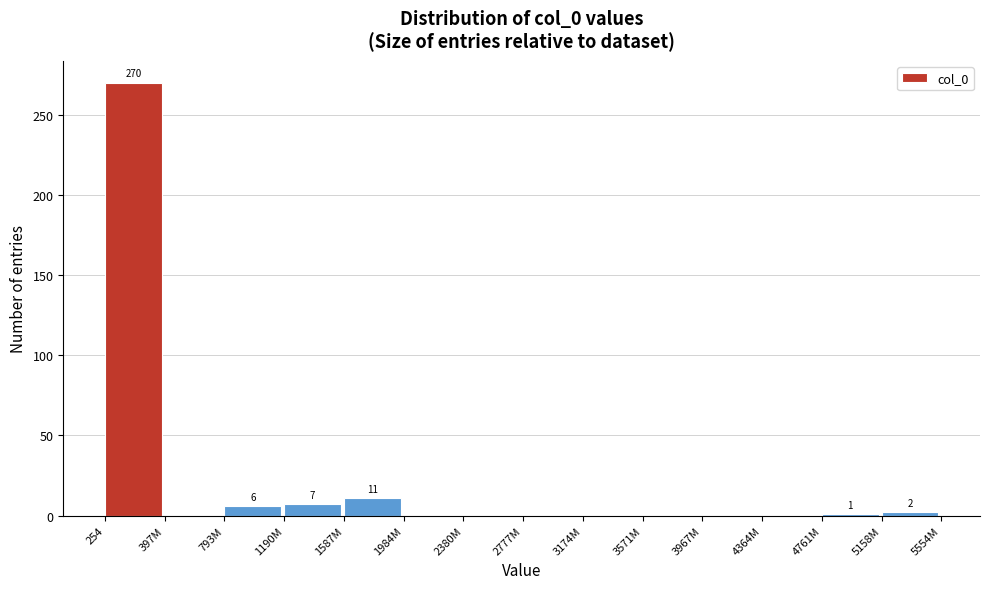

The value at 254 is 458. True or false?

False